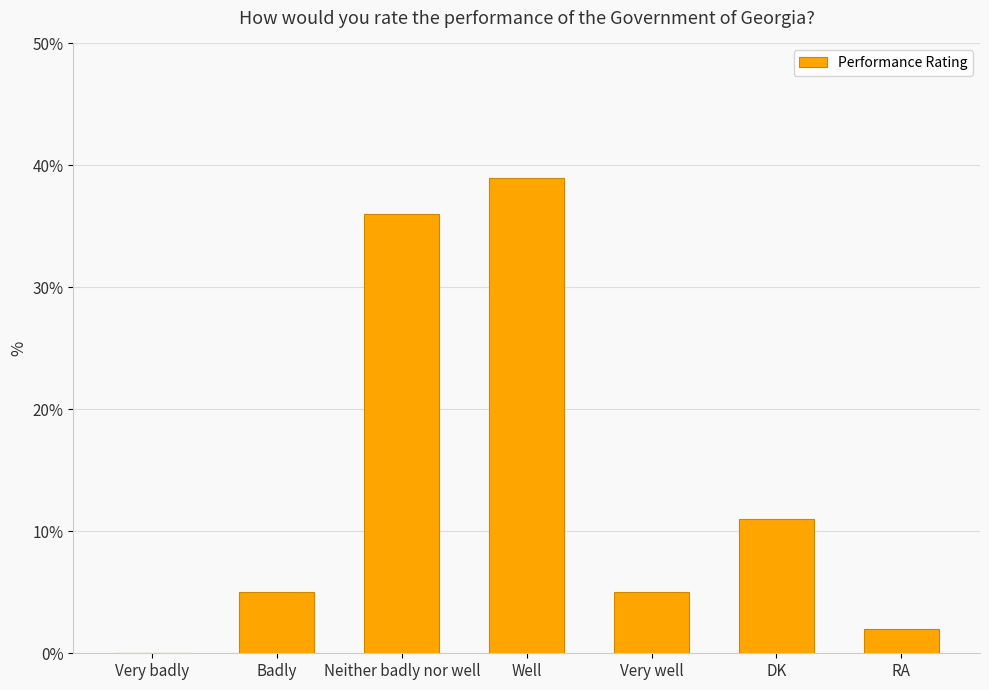

What is the sum of the values at Very badly and Badly?

5